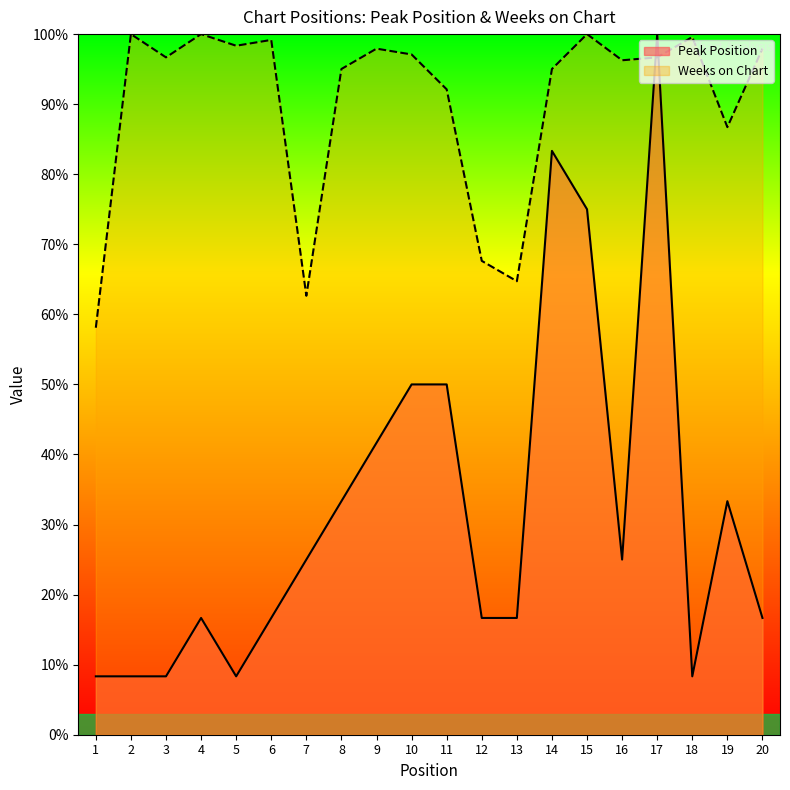

What is the lowest value of the Weeks on Chart series?

58.1